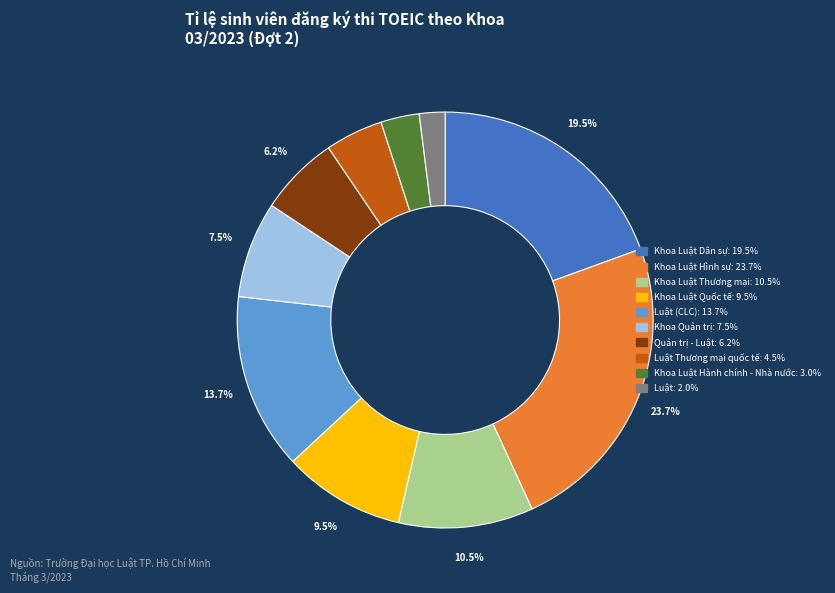

Is there any slice that represents more than half of the pie?

No